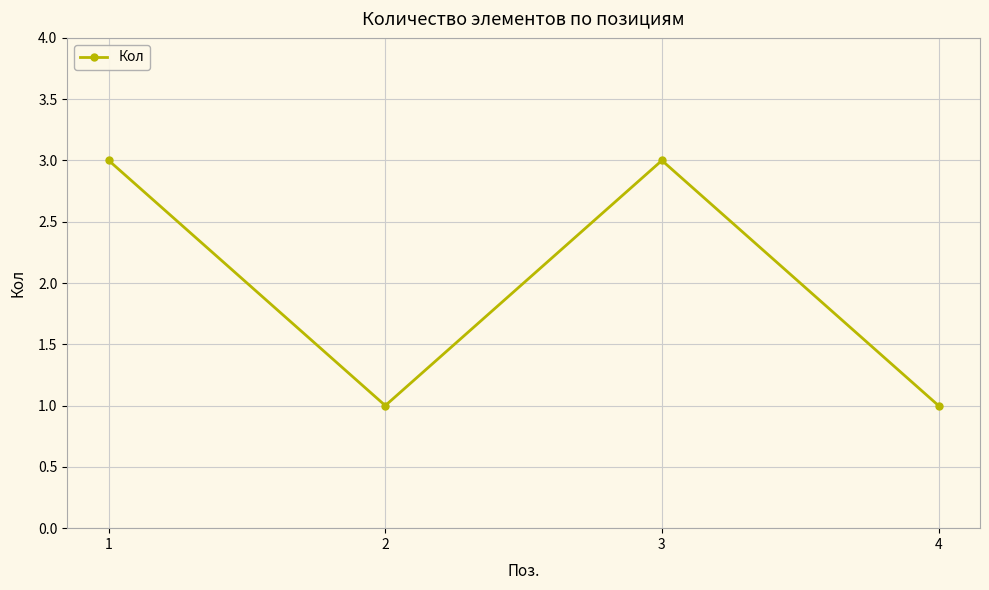

How many points are lower than both their immediate neighbors (excluding endpoints)?

1